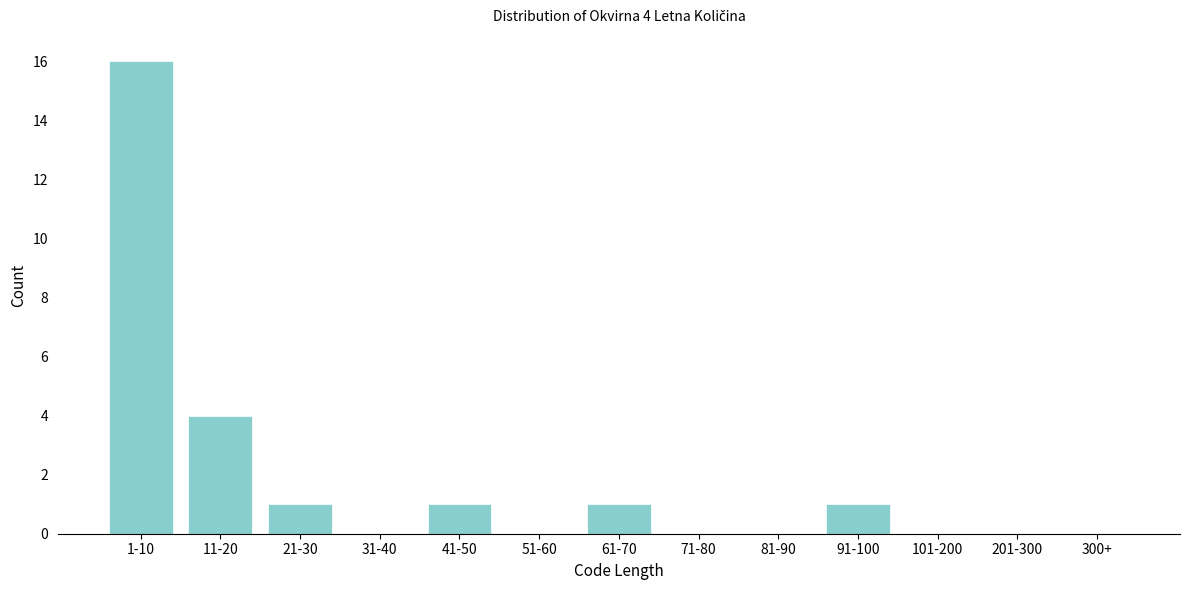

Reading left to right, extract all data points from this chart.

1-10=16	11-20=4	21-30=1	31-40=0	41-50=1	51-60=0	61-70=1	71-80=0	81-90=0	91-100=1	101-200=0	201-300=0	300+=0